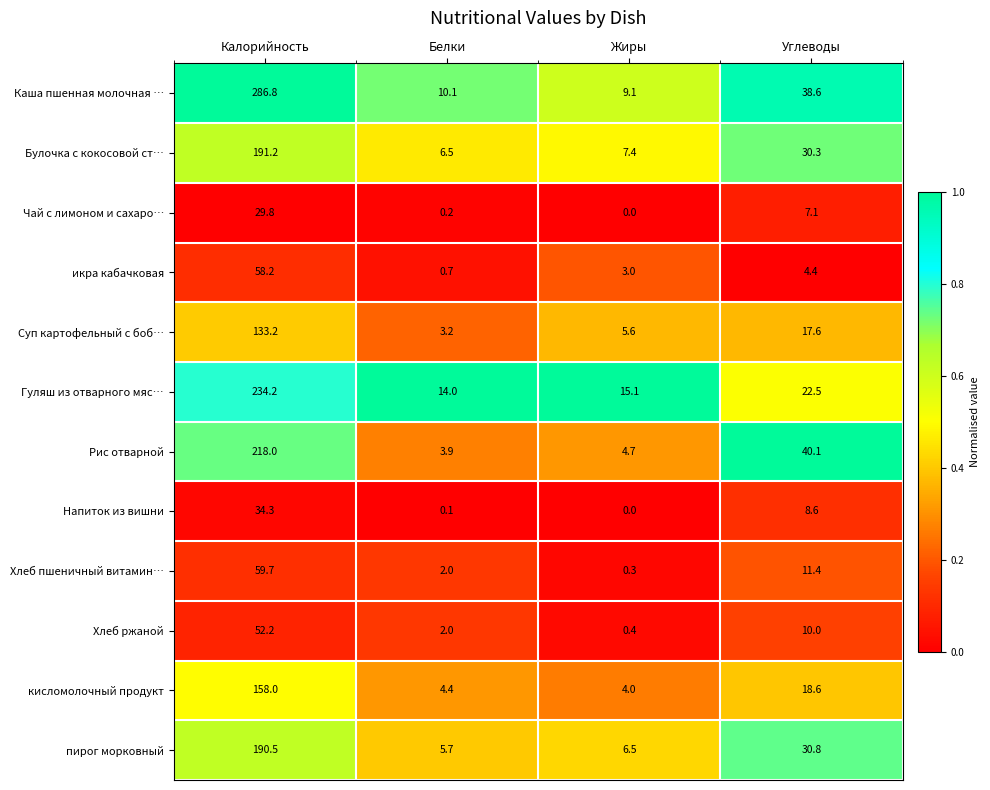

Which category has the highest value across all series?

Калорийность